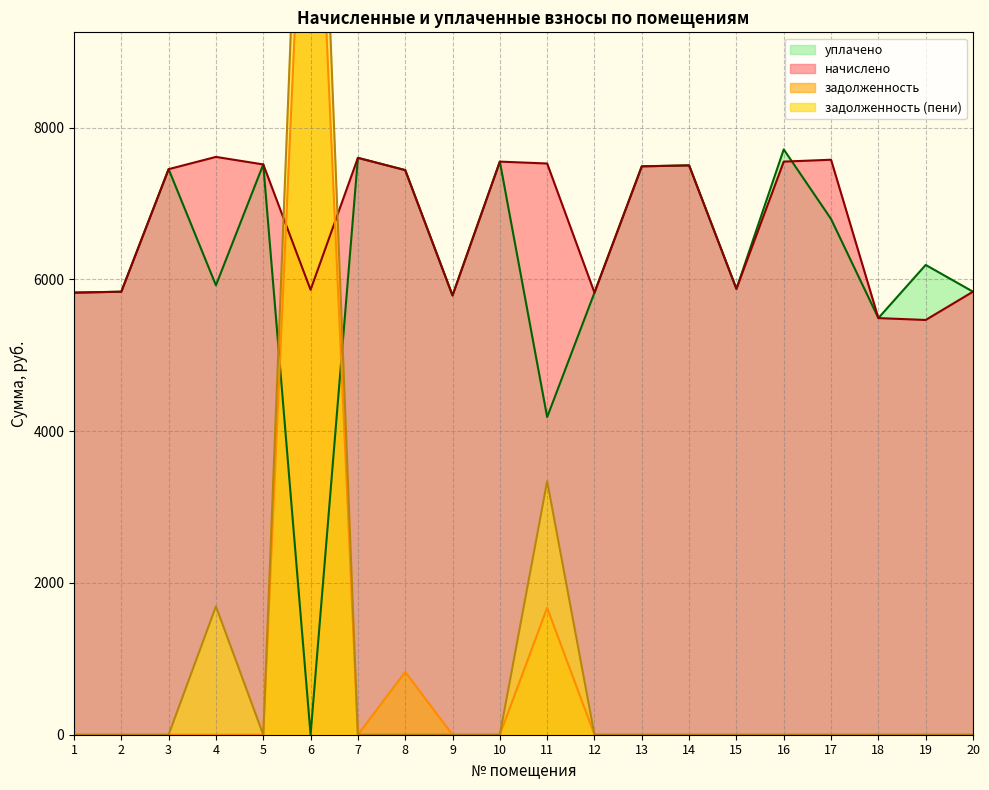

How many categories are shown in the chart?

20